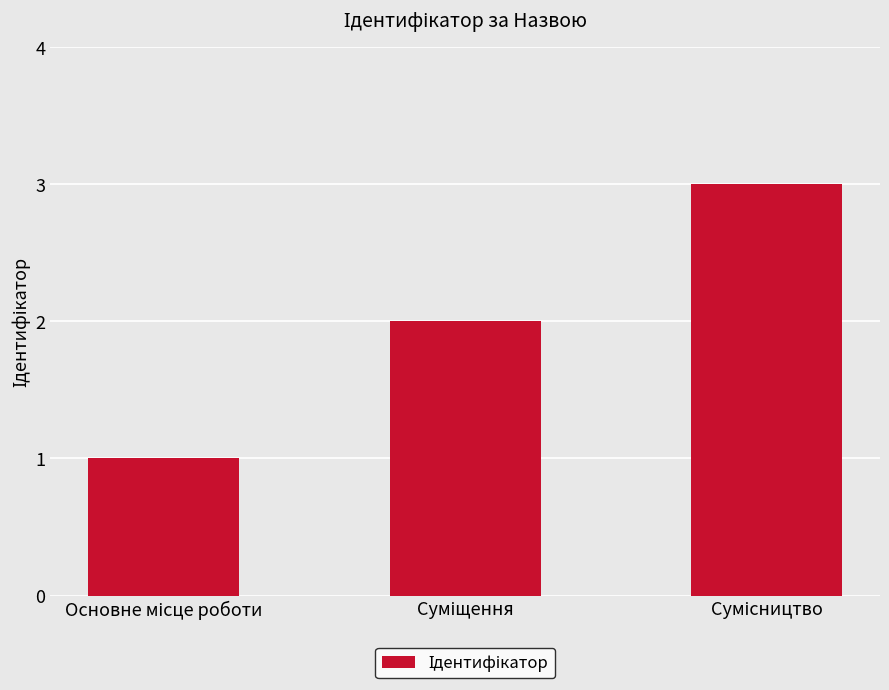

Reading left to right, what are all the values shown in this chart?

1	2	3